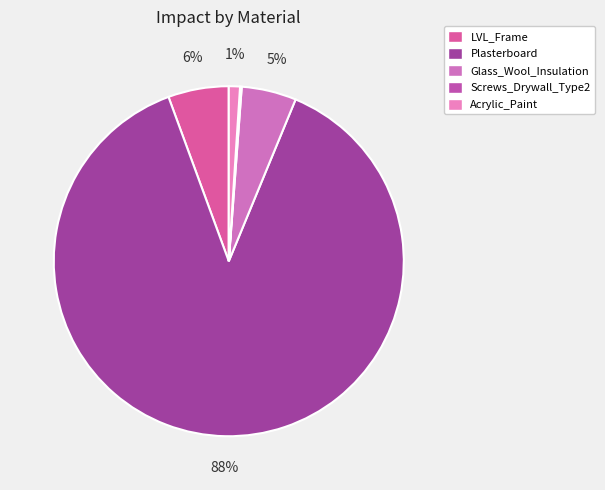

Does any single category account for the majority?

Yes